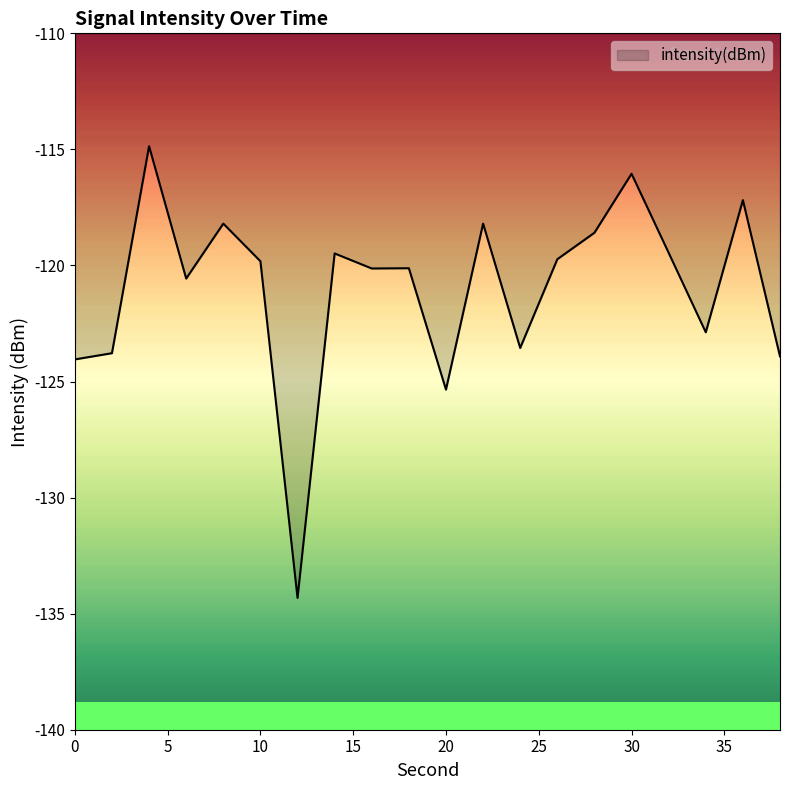

What is the smallest value displayed?

-134.3